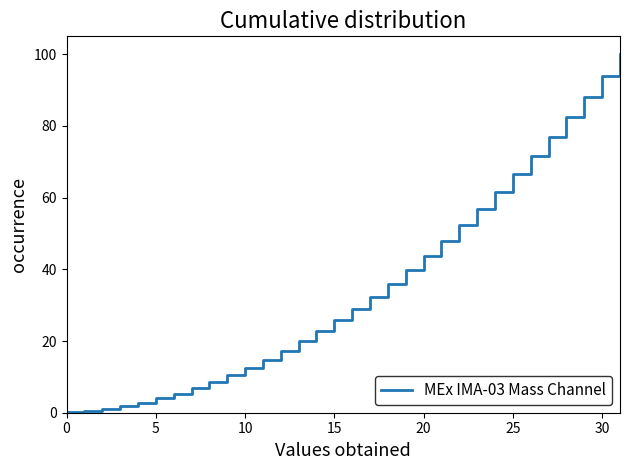

What is the difference between the maximum and minimum values?

99.8